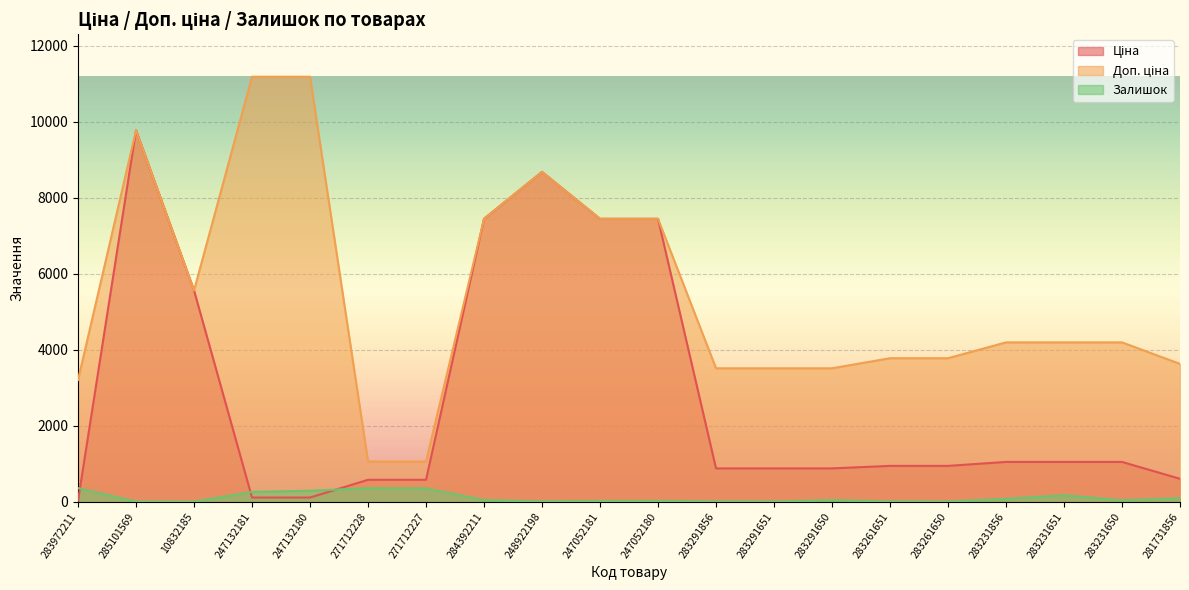

Reading left to right, what are all the values shown in this chart?

Ціна: 283972211=32.0	285101569=9775.5	10832185=5560.3	247132181=111.8	247132180=111.8	271712228=578.1	271712227=578.1	284392211=7444.6	248922198=8679.5	247052181=7444.6	247052180=7444.6	283291856=878.0	283291651=878.0	283291650=878.0	283261651=944.2	283261650=944.2	283231856=1048.4	283231651=1048.4	283231650=1048.4	281731856=604.6
Доп. ціна: 283972211=3205.0	285101569=9775.5	10832185=5560.3	247132181=11182.0	247132180=11182.0	271712228=1060.0	271712227=1060.0	284392211=7444.6	248922198=8679.5	247052181=7444.6	247052180=7444.6	283291856=3511.9	283291651=3511.9	283291650=3511.9	283261651=3777.0	283261650=3777.0	283231856=4193.5	283231651=4193.5	283231650=4193.5	281731856=3627.9
Залишок: 283972211=360.0	285101569=7.0	10832185=3.0	247132181=260.0	247132180=290.0	271712228=357.0	271712227=353.0	284392211=44.0	248922198=11.0	247052181=20.0	247052180=21.0	283291856=9.0	283291651=7.0	283291650=43.0	283261651=9.0	283261650=6.0	283231856=78.0	283231651=172.0	283231650=40.0	281731856=94.0